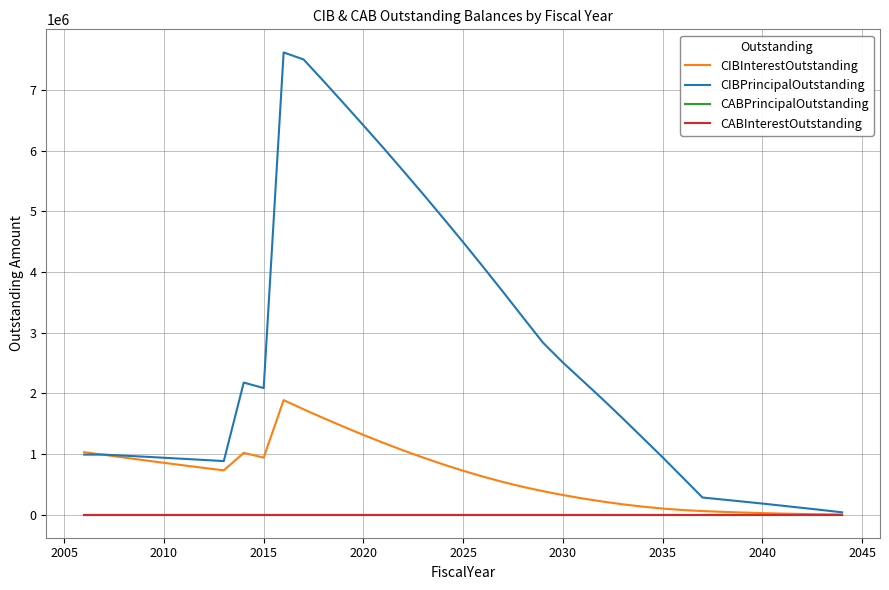

What is the difference between the second highest and minimum values in the CIBPrincipalOutstanding series?

7463328.4